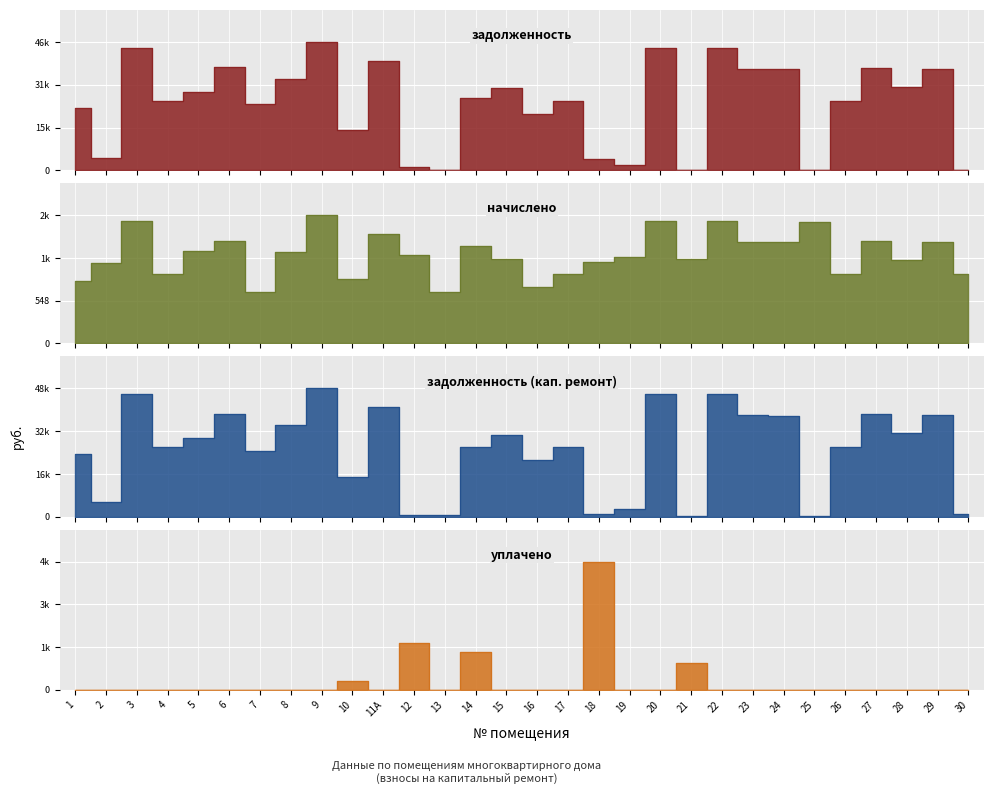

Which series has the widest spread of values?

задолженность (кап. ремонт)